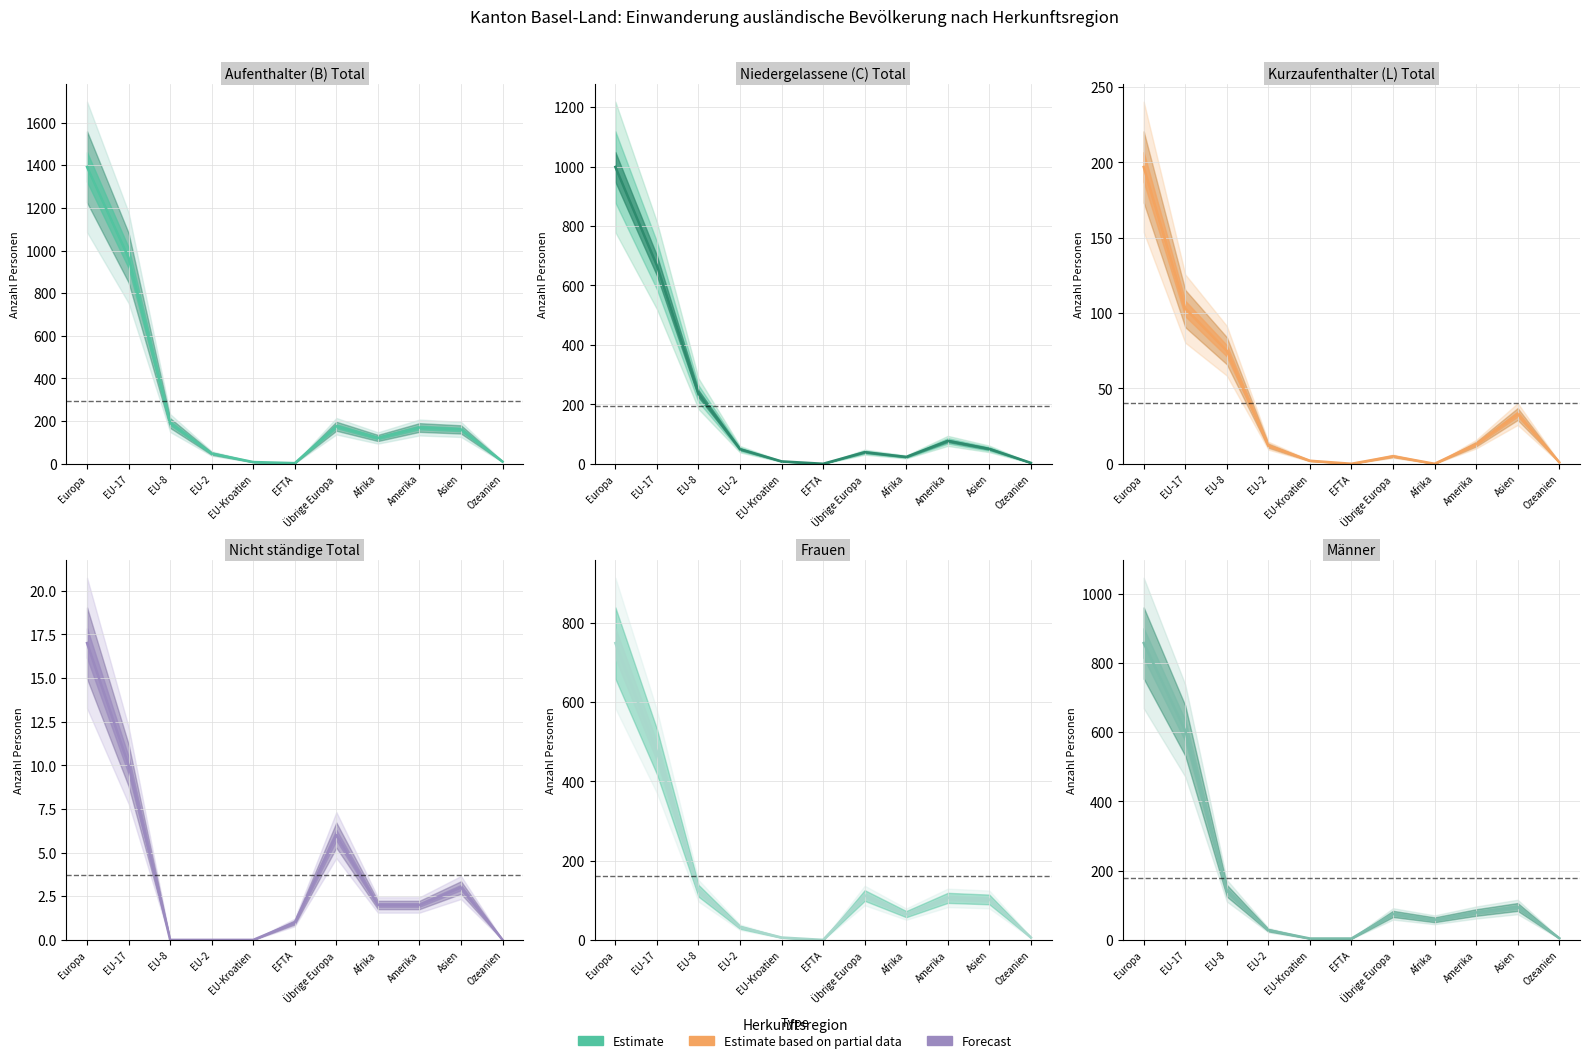

Reading left to right, list all the values displayed in this chart.

Aufenthalter (B) Total: 1392	966	191	48	8	3	176	121	170	161	10
Niedergelassene (C) Total: 999	667	236	49	8	0	39	23	77	50	3
Kurzaufenthalter (L) Total: 197	103	75	12	2	0	5	0	13	33	1
Nicht ständige Total: 17	10	0	0	0	1	6	2	2	3	0
Frauen: 749	475	124	32	6	0	112	65	106	102	6
Männer: 857	604	142	28	4	4	75	58	79	95	5